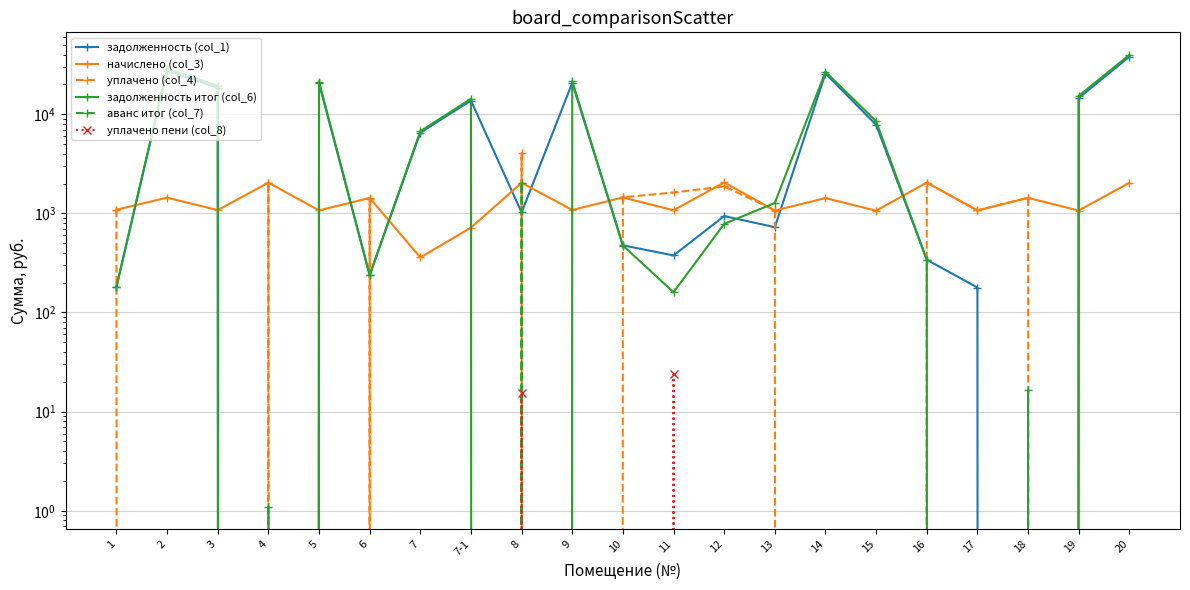

Rank the series by their maximum value, from lowest to highest.

уплачено пени (col_8), аванс итог (col_7), начислено (col_3), уплачено (col_4), задолженность (col_1), задолженность итог (col_6)